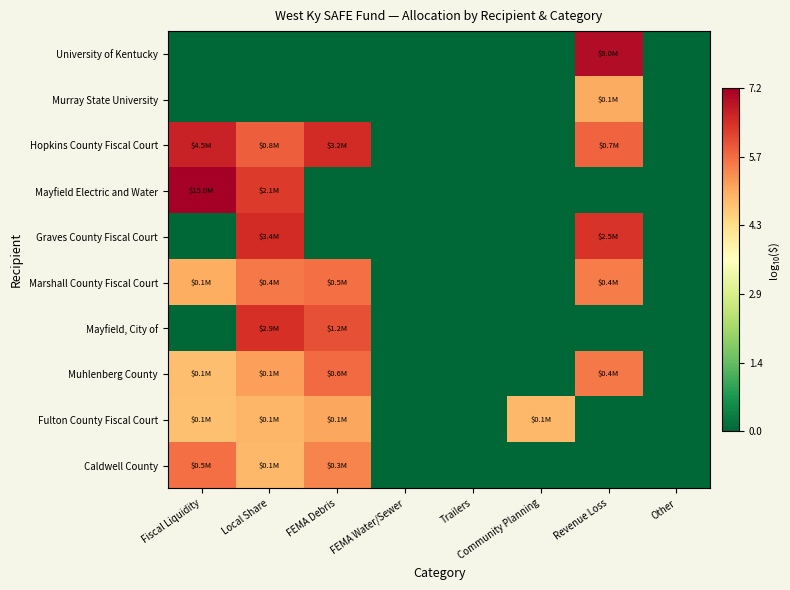

Rank the series by their maximum value, from highest to lowest.

Mayfield Electric and Water, University of Kentucky, Hopkins County Fiscal Court, Graves County Fiscal Court, Mayfield, City of, Muhlenberg County, Marshall County Fiscal Court, Caldwell County, Fulton County Fiscal Court, Murray State University